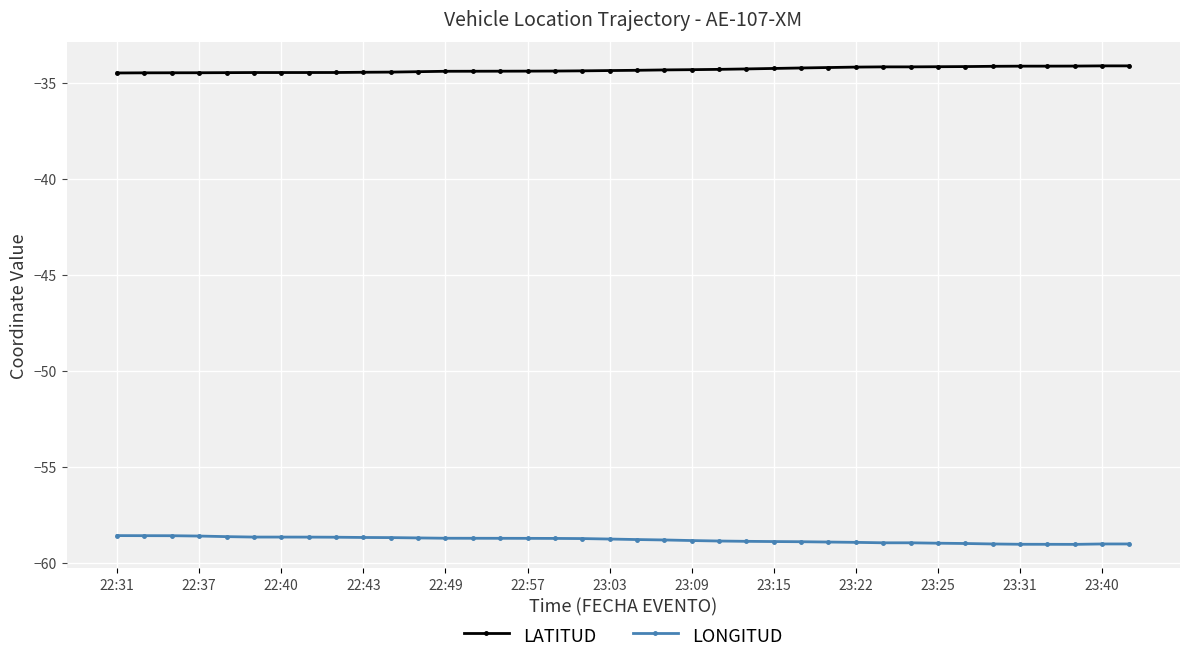

True or false: LATITUD and LONGITUD cross at least once.

False